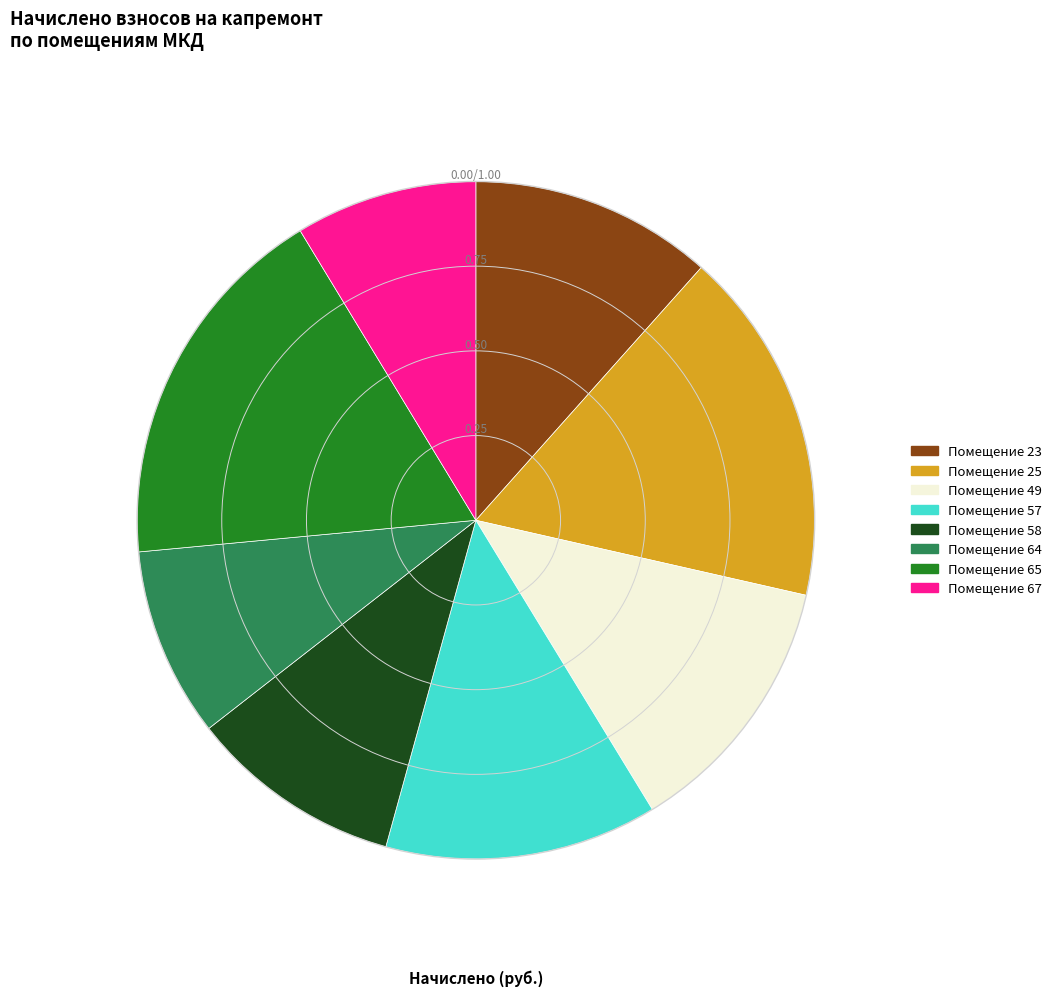

Does any single category account for the majority?

No